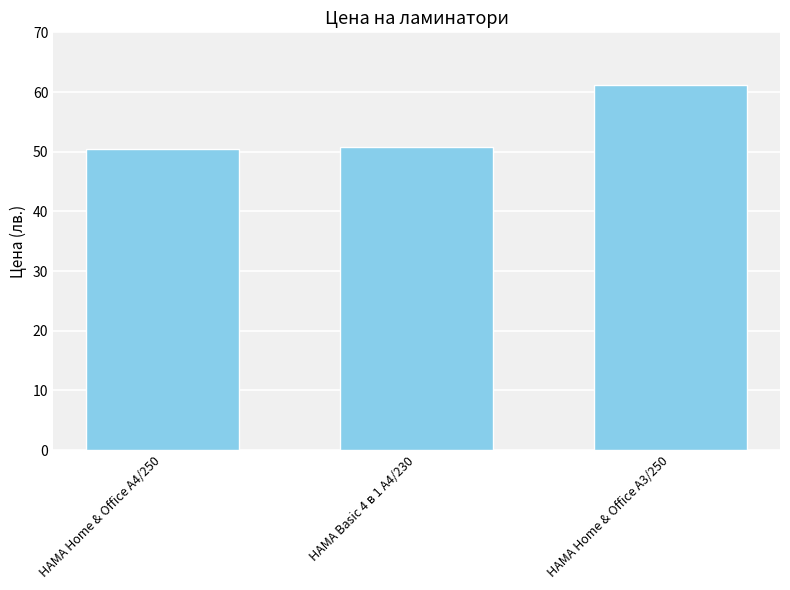

What is the average value?

54.1